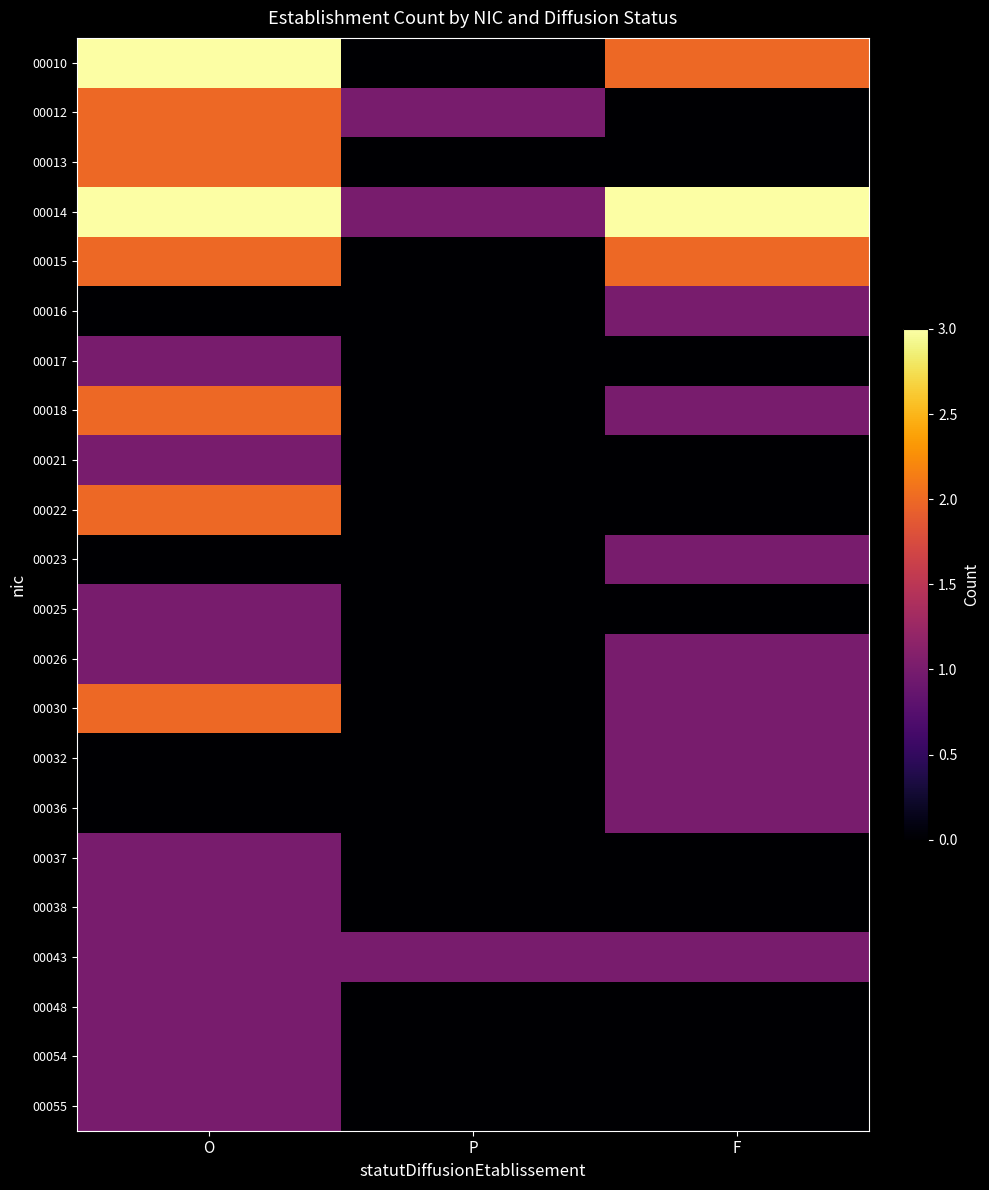

Rank the series at O from highest to lowest value.

00010, 00014, 00012, 00013, 00015, 00018, 00022, 00030, 00017, 00021, 00025, 00026, 00037, 00038, 00043, 00048, 00054, 00055, 00016, 00023, 00032, 00036